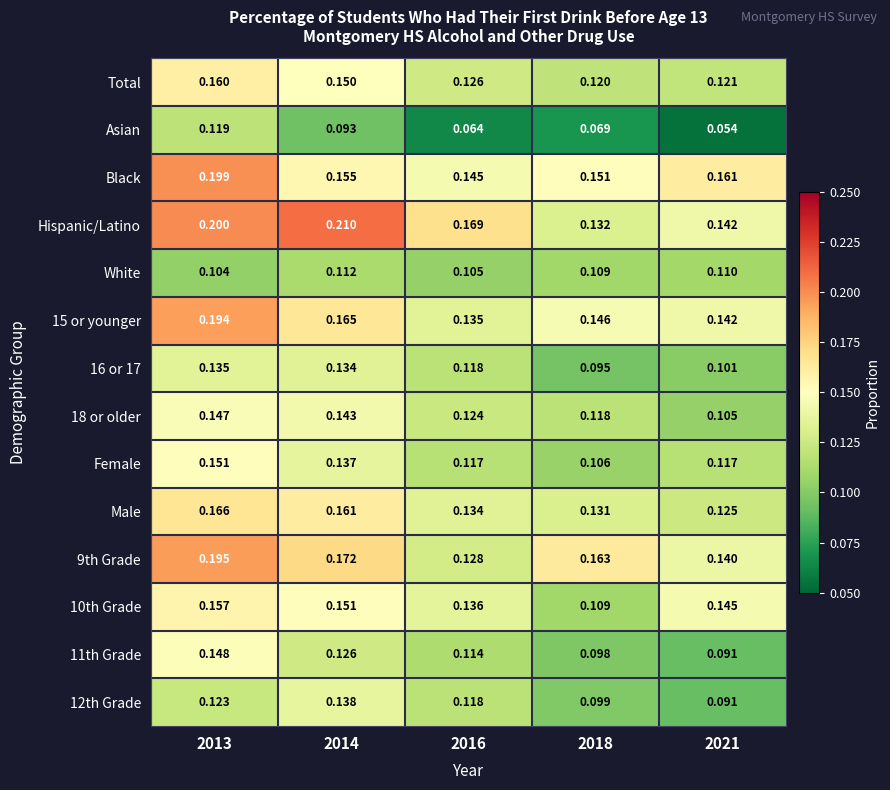

Which series changed the most between 2013 and 2018?

Hispanic/Latino